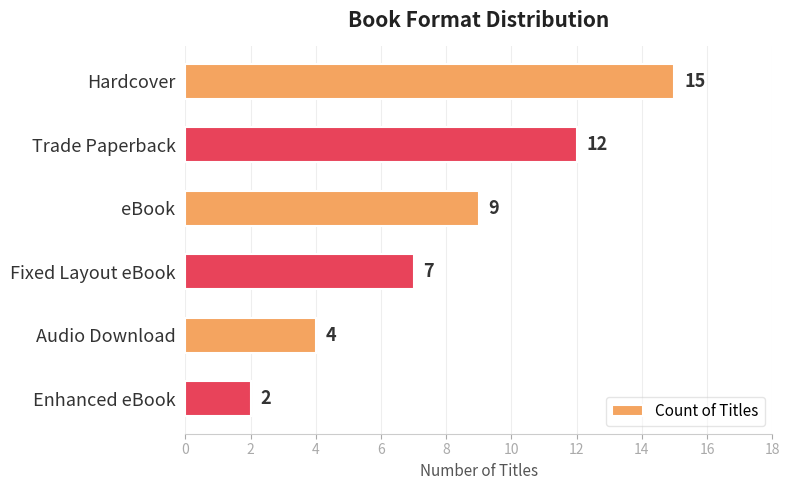

Between Hardcover and Trade Paperback, which is larger?

Hardcover